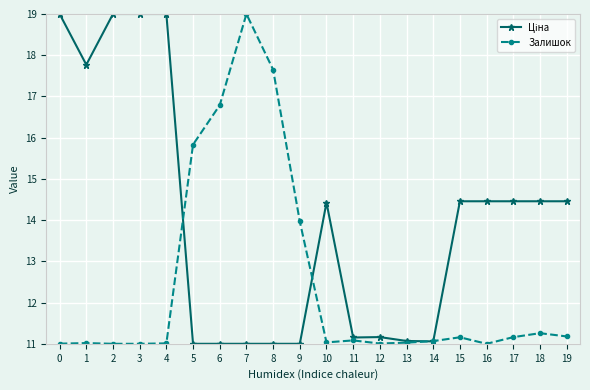

What is the difference between the maximum and minimum values in the Залишок series?

8.0